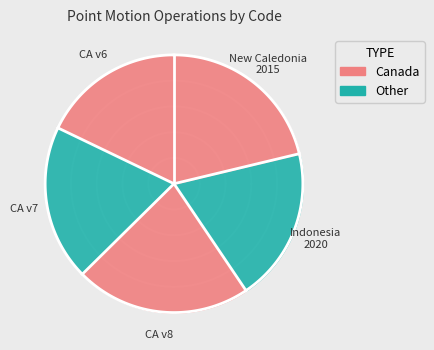

How many slices are in this pie chart?

5